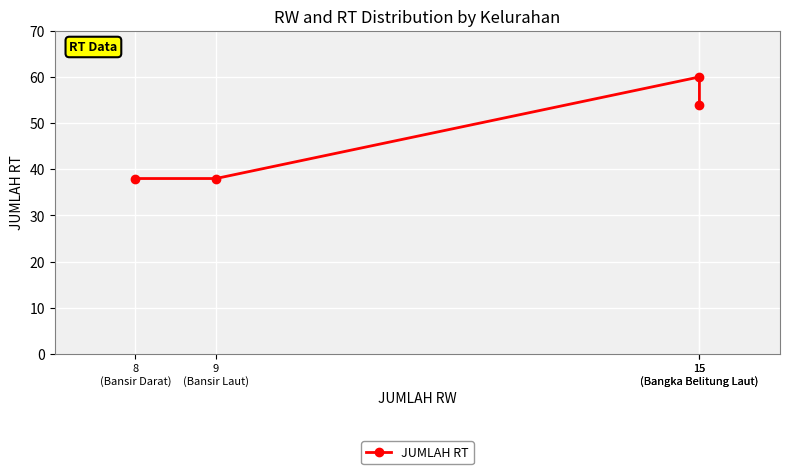

Reading left to right, extract all data points from this chart.

38	38	60	54